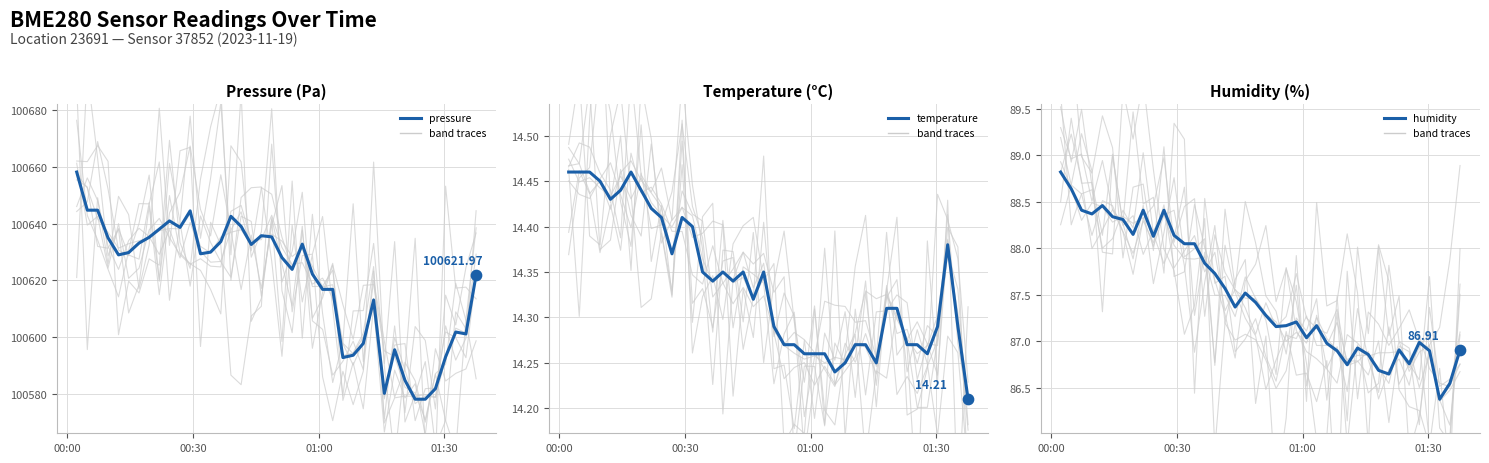

At how many categories does at least one series exceed 35529?

40